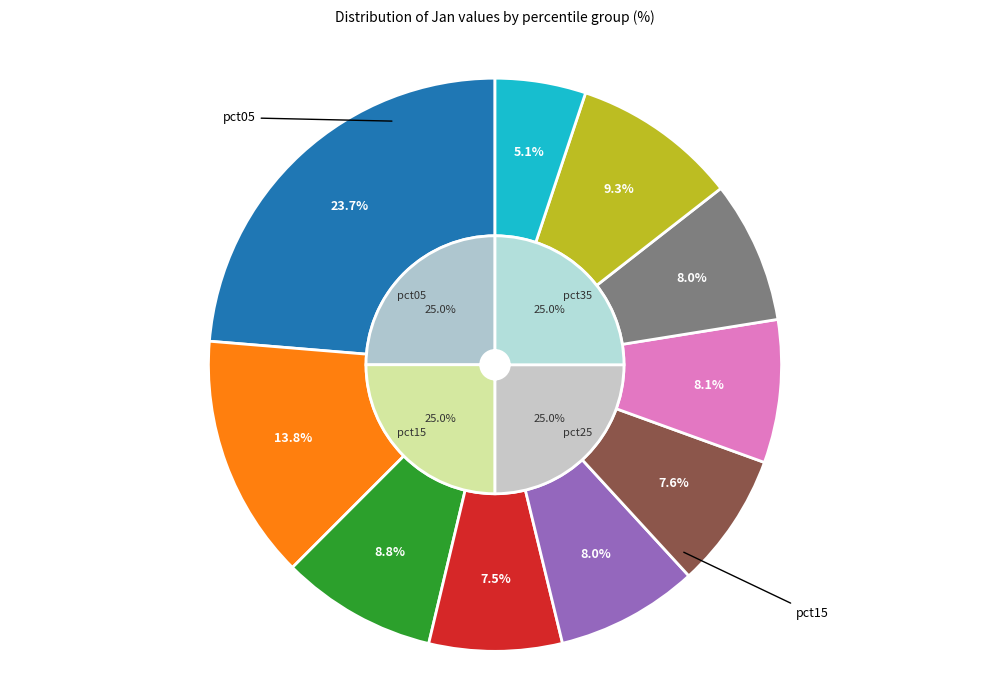

The pct85 slice represents 9% of the pie. True or false?

True